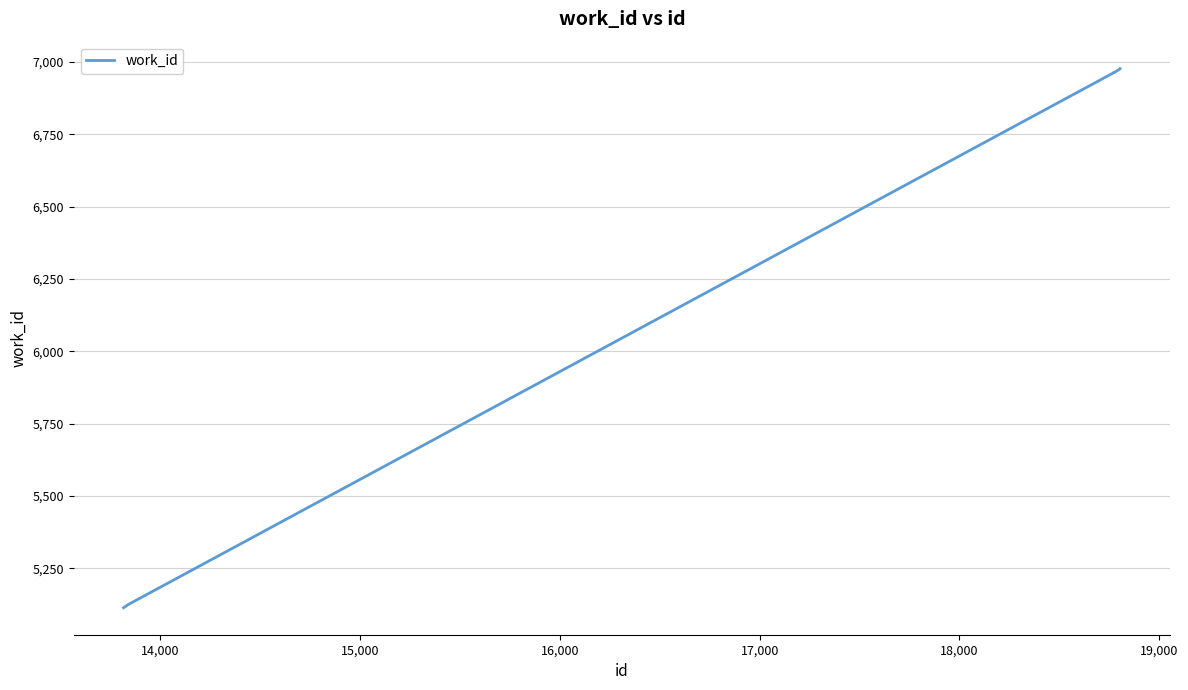

What is the greatest value displayed?

6977